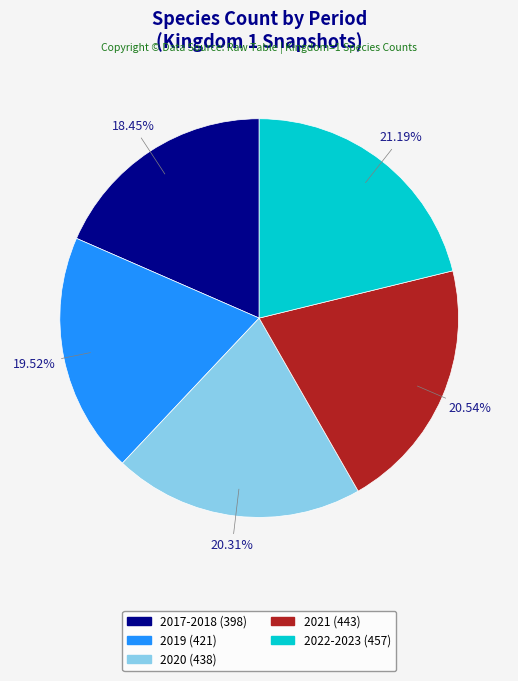

Does 2022-2023 (457) represent more than half of the total?

No